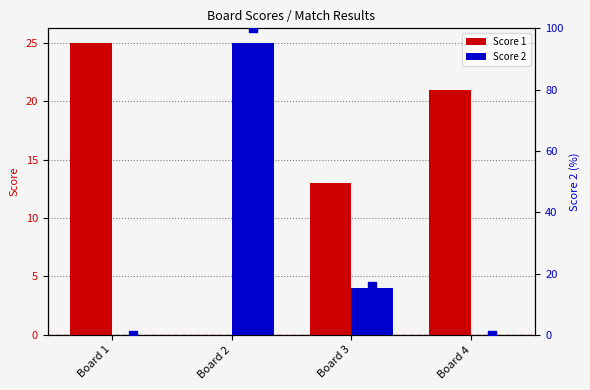

At which category is the sum across all series the highest?

Board 2